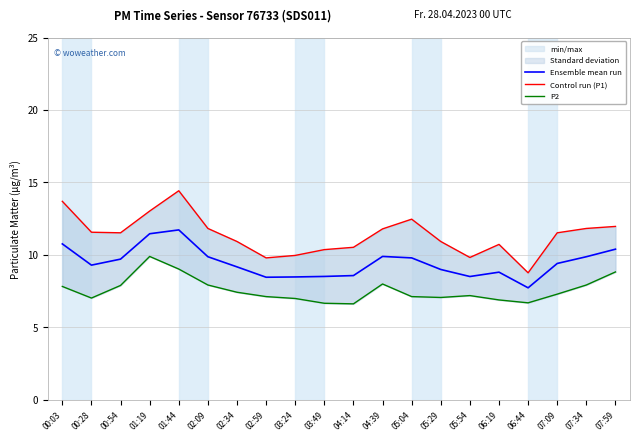

At which category does the chart reach its minimum across all series?

04:14